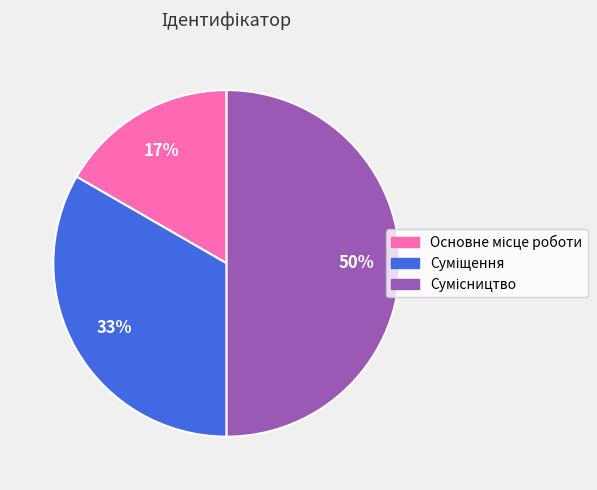

To the nearest percent, what is the average slice percentage?

33%